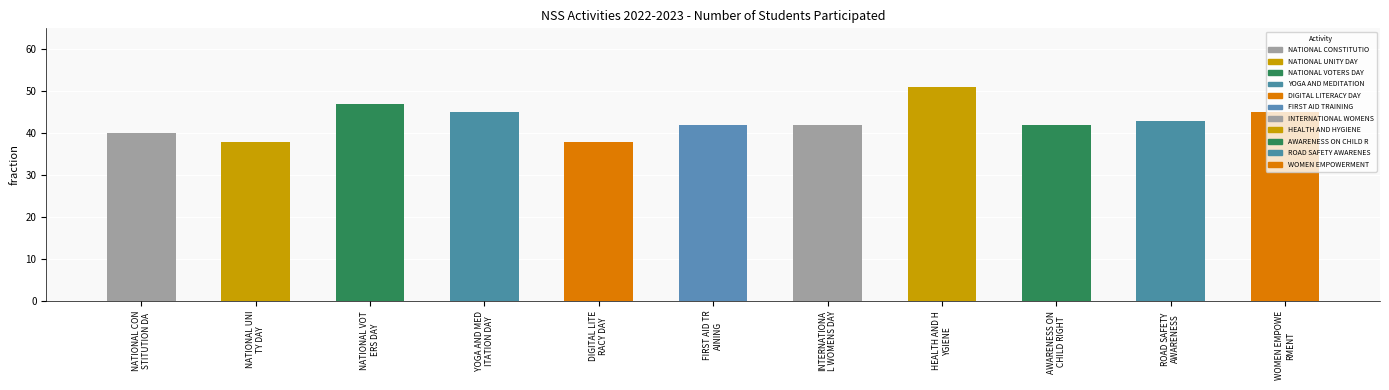

What is the label of the 3rd bar from the right?

AWARENESS ON
 CHILD RIGHT